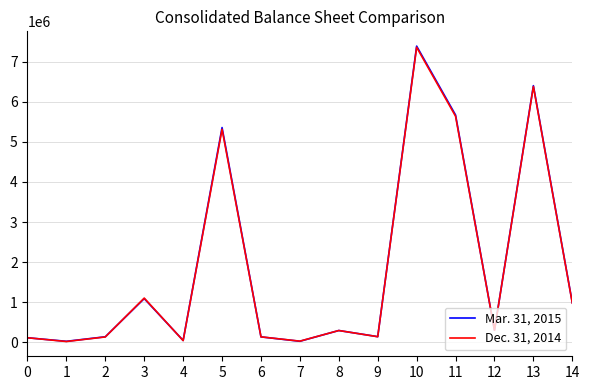

What is the minimum value shown in the chart?

19344